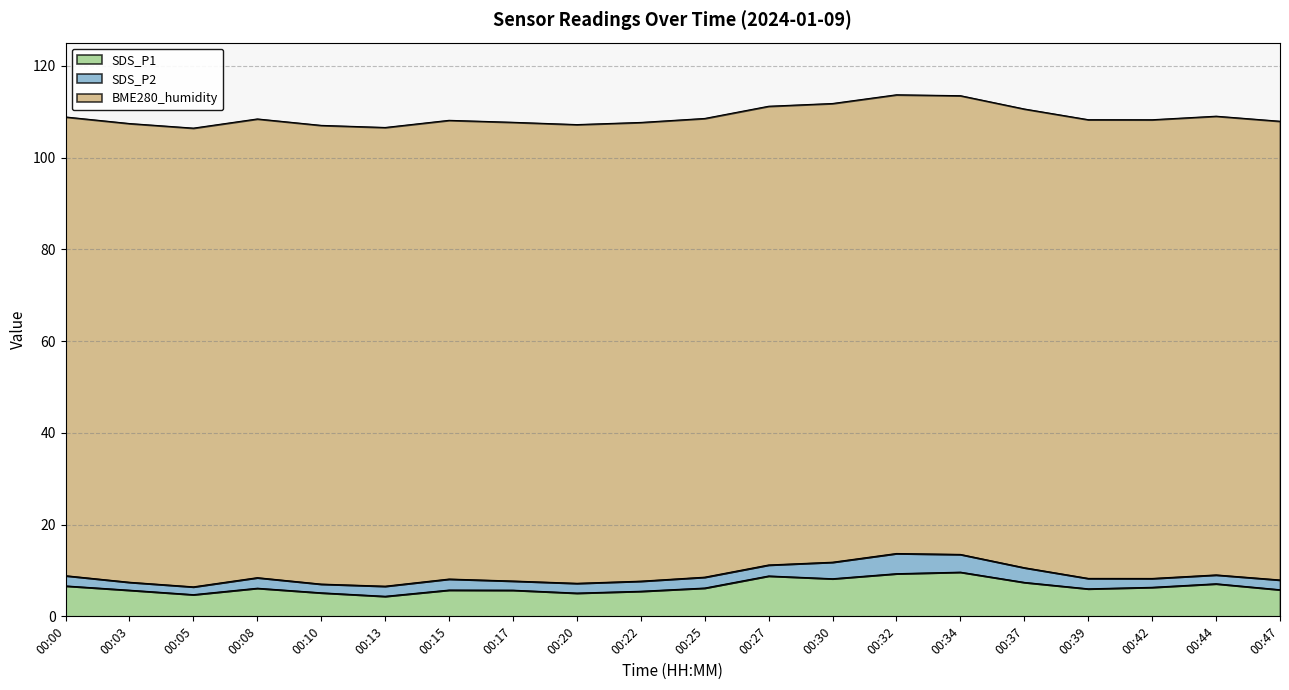

What is the sum of the SDS_P1 values at 00:34 and 00:03?

15.3